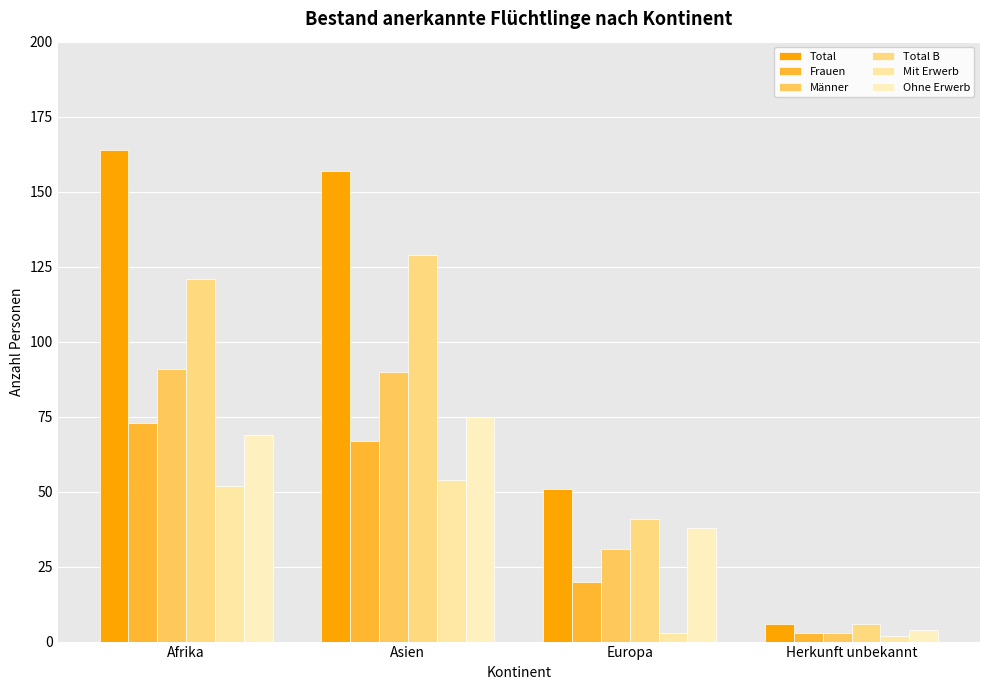

At which label does Männer reach its minimum?

Herkunft unbekannt